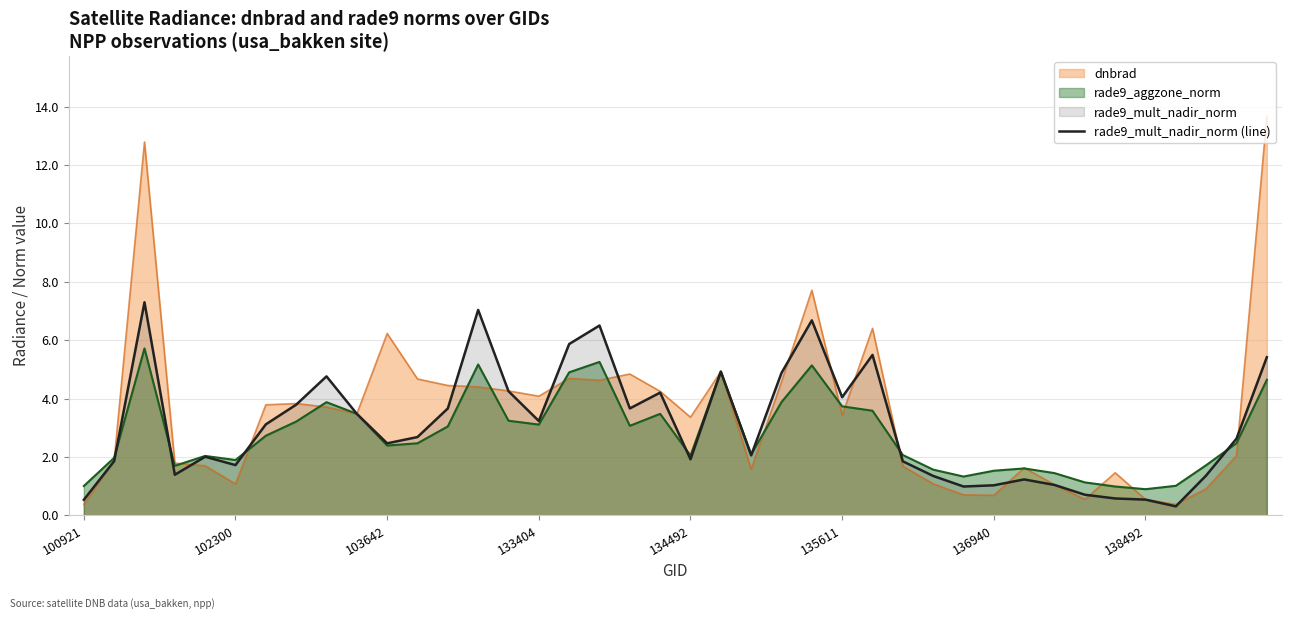

Which series has the largest range (max minus min)?

dnbrad